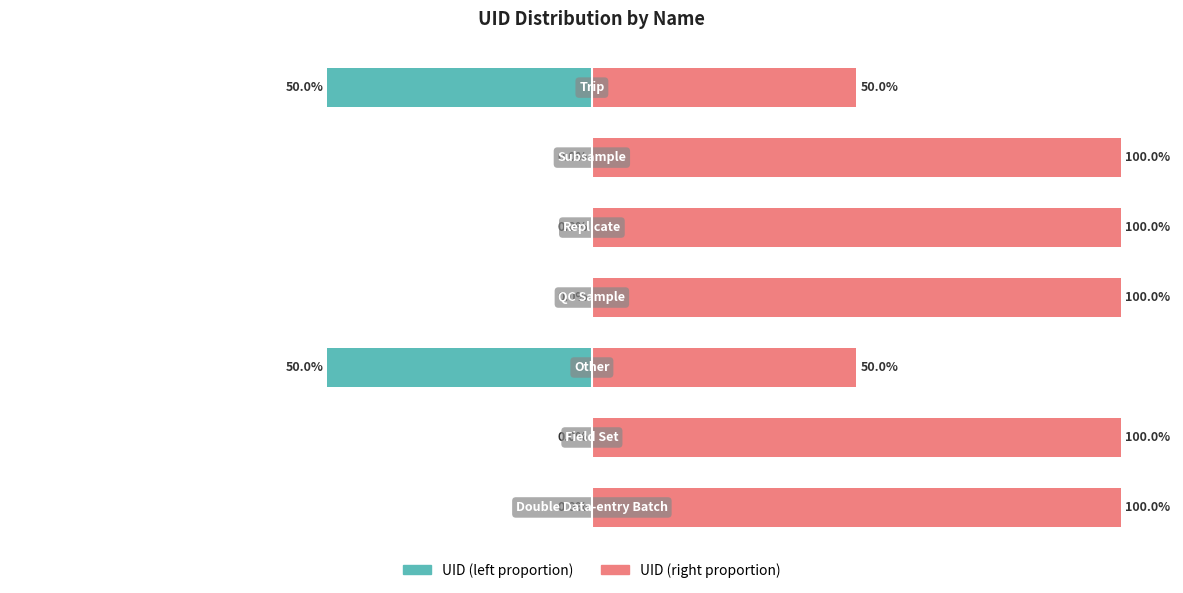

Count the number of data series in this chart.

2